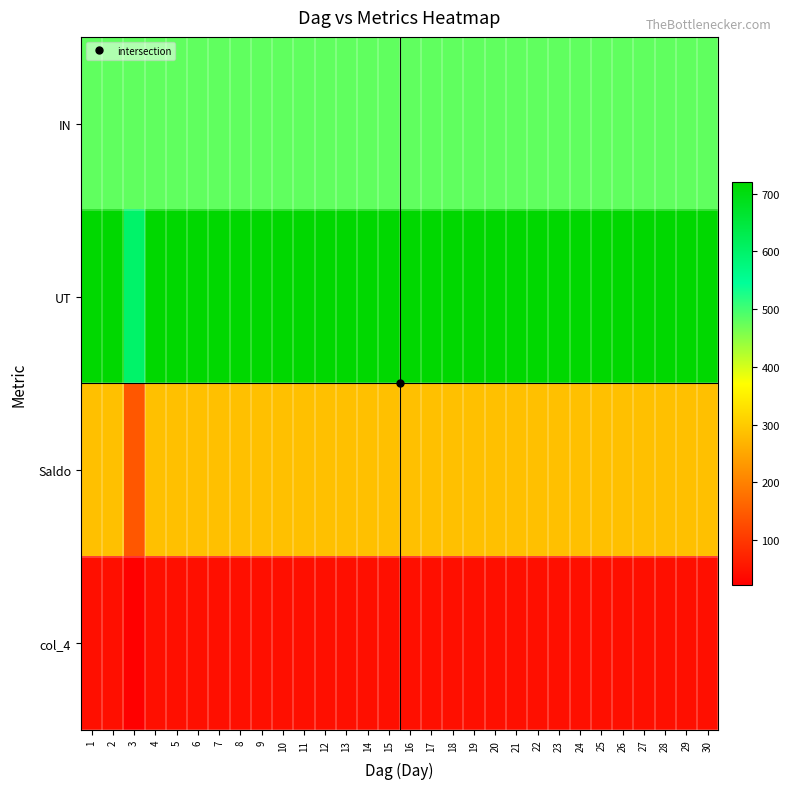

At how many categories does at least one series exceed 699?

29